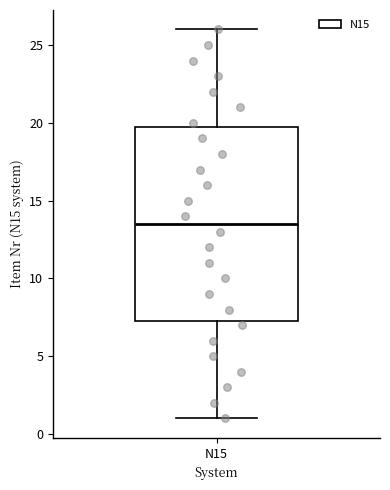

Where does the lower whisker of the box for N15 end on the y-axis? The values are not printed on the chart, so give them approximately, as read against the axis.

1.0